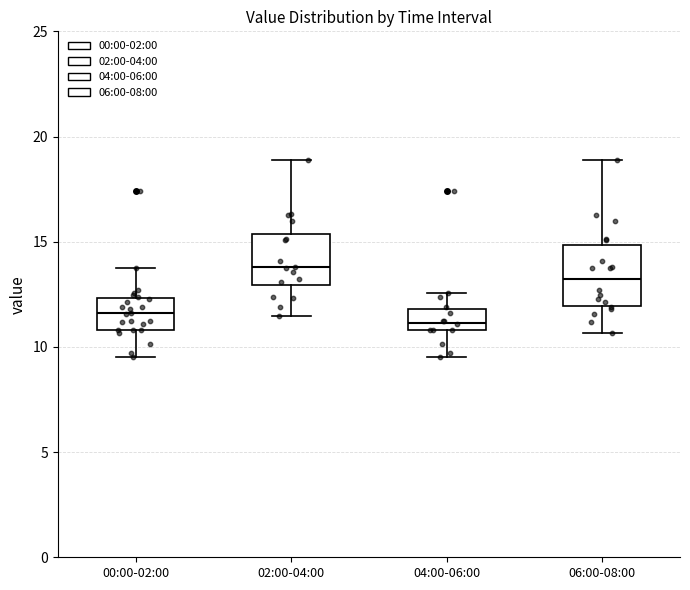

Reading left to right, transcribe this box plot: for each box, give where its median line is, the range the box spans, and where its two whiskers end, as read against the y-axis. The values are not printed on the chart, so give them approximately, as read against the axis.

00:00-02:00: median 11.5, box 11.0 to 12.5, whiskers 9.5 to 13.5
02:00-04:00: median 14.0, box 13.0 to 15.5, whiskers 11.5 to 19.0
04:00-06:00: median 11.0 (just above the box's lower edge), box 11.0 to 12.0, whiskers 9.5 to 12.5
06:00-08:00: median 13.0, box 12.0 to 15.0, whiskers 10.5 to 19.0